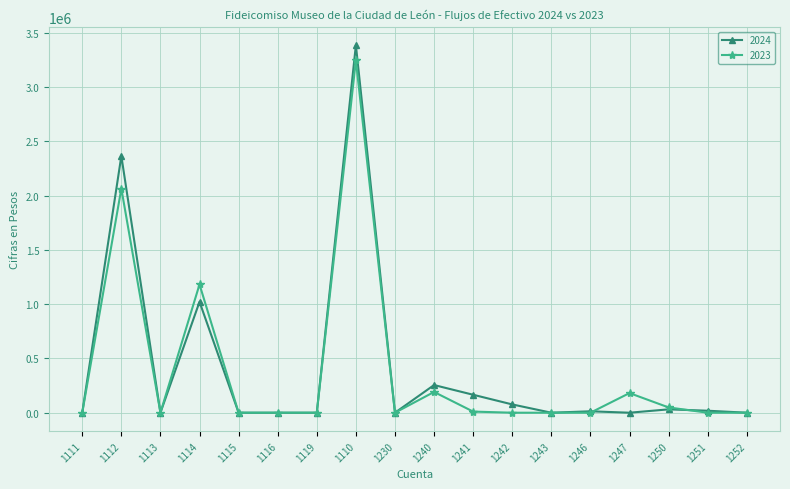

What is the value of the 2023 point at the 8th from the left?

3246325.7